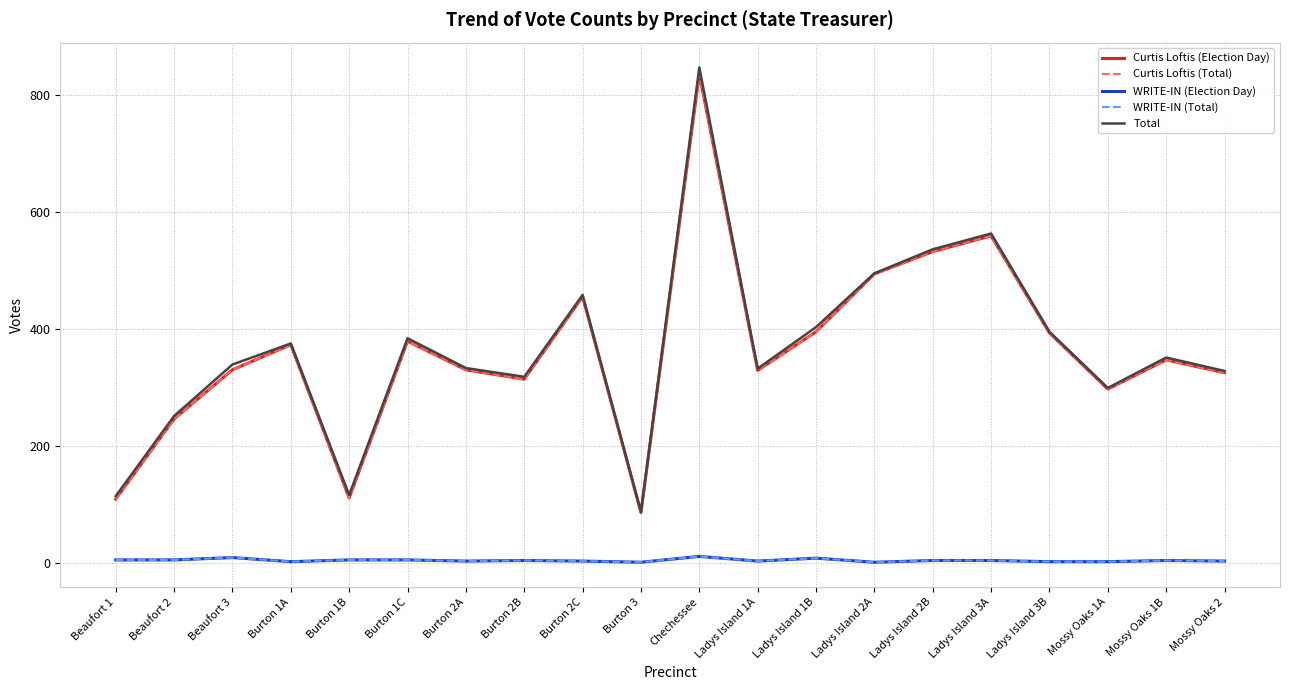

What is the difference between the maximum and minimum values in the WRITE-IN (Election Day) series?

10